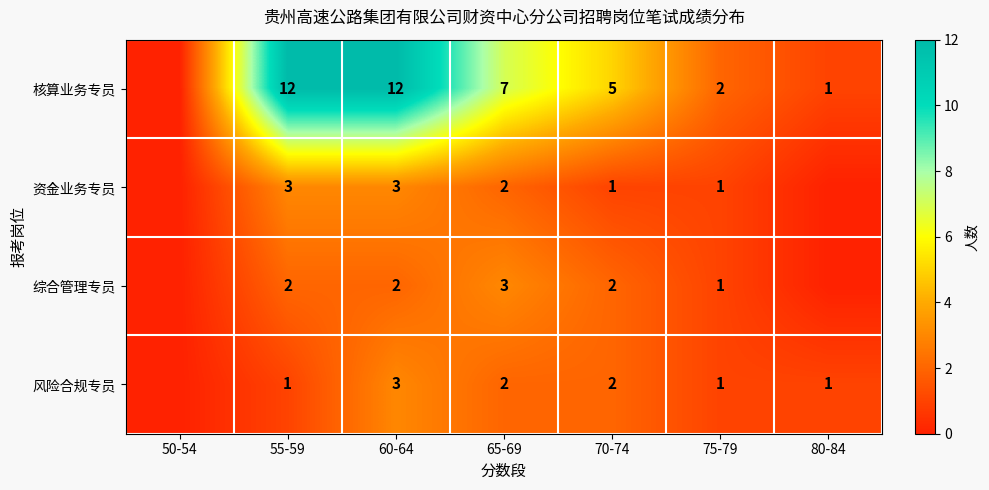

True or false: 核算业务专员 has a value of 7 at 65-69.

True